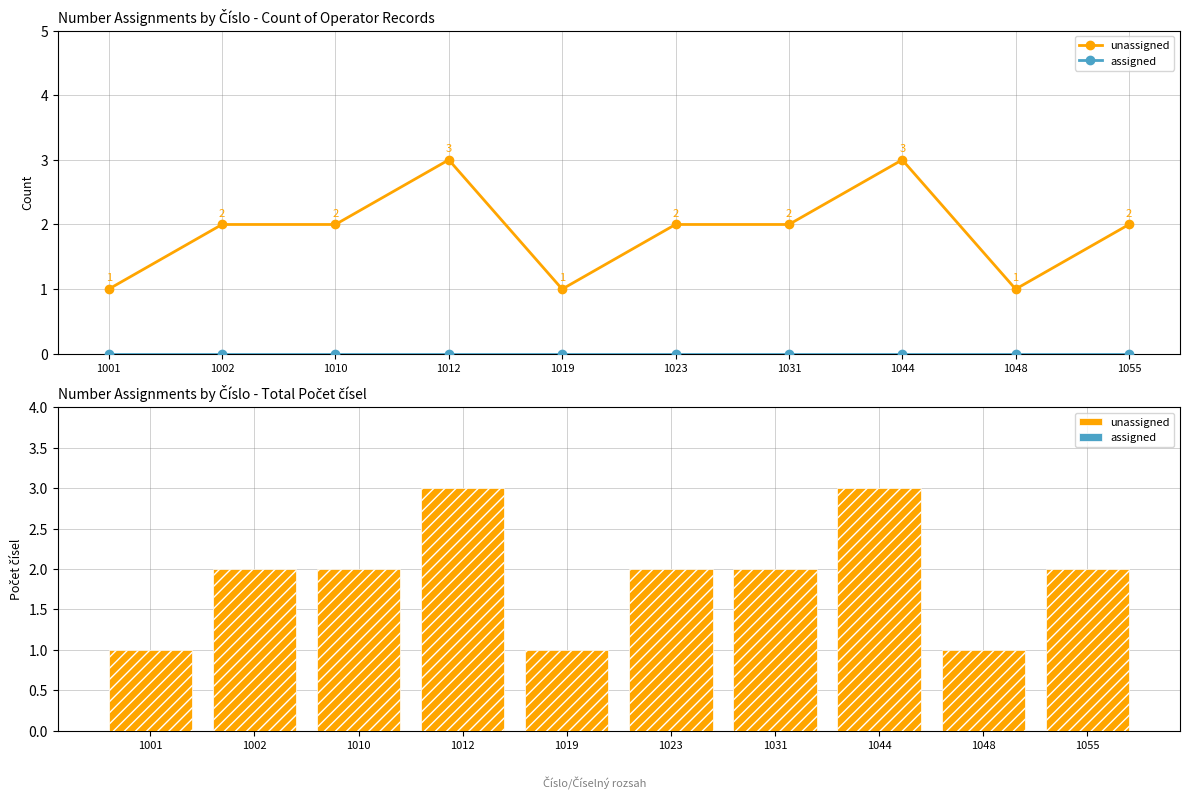

What is the average value of the unassigned series?

2